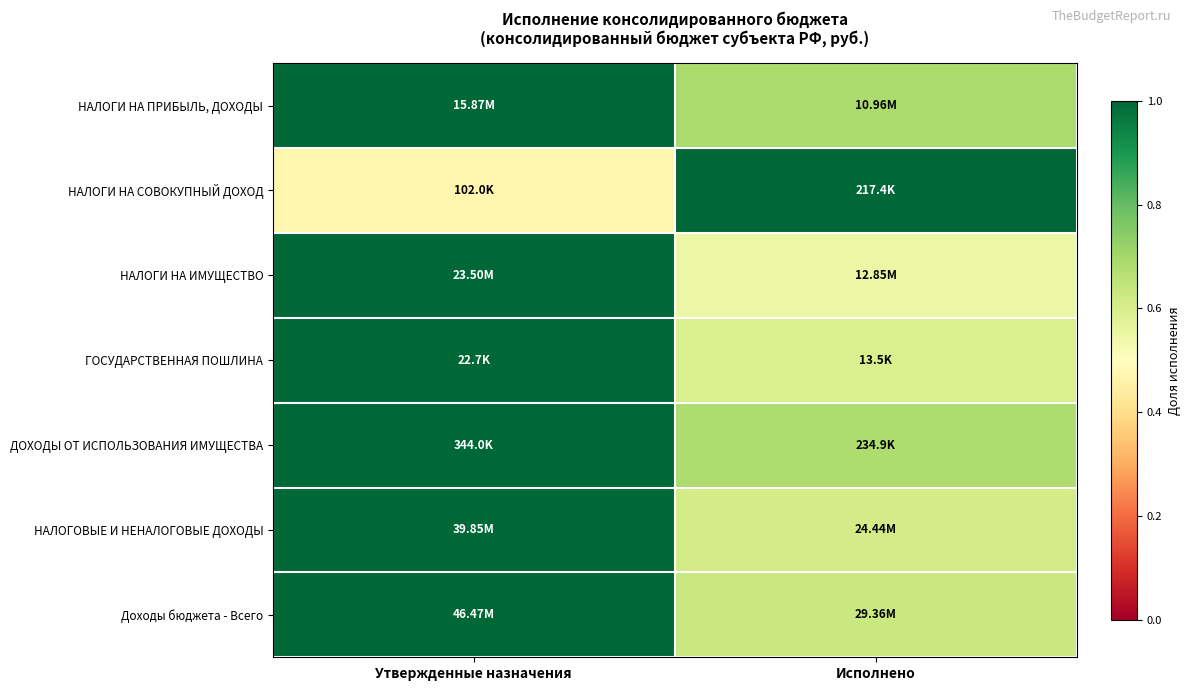

Reading left to right, list all the values displayed in this chart.

НАЛОГИ НА ПРИБЫЛЬ, ДОХОДЫ: Утвержденные назначения=1.0	Исполнено=0.7
НАЛОГИ НА СОВОКУПНЫЙ ДОХОД: Утвержденные назначения=0.5	Исполнено=1.0
НАЛОГИ НА ИМУЩЕСТВО: Утвержденные назначения=1.0	Исполнено=0.5
ГОСУДАРСТВЕННАЯ ПОШЛИНА: Утвержденные назначения=1.0	Исполнено=0.6
ДОХОДЫ ОТ ИСПОЛЬЗОВАНИЯ ИМУЩЕСТВА: Утвержденные назначения=1.0	Исполнено=0.7
НАЛОГОВЫЕ И НЕНАЛОГОВЫЕ ДОХОДЫ: Утвержденные назначения=1.0	Исполнено=0.6
Доходы бюджета - Всего: Утвержденные назначения=1.0	Исполнено=0.6